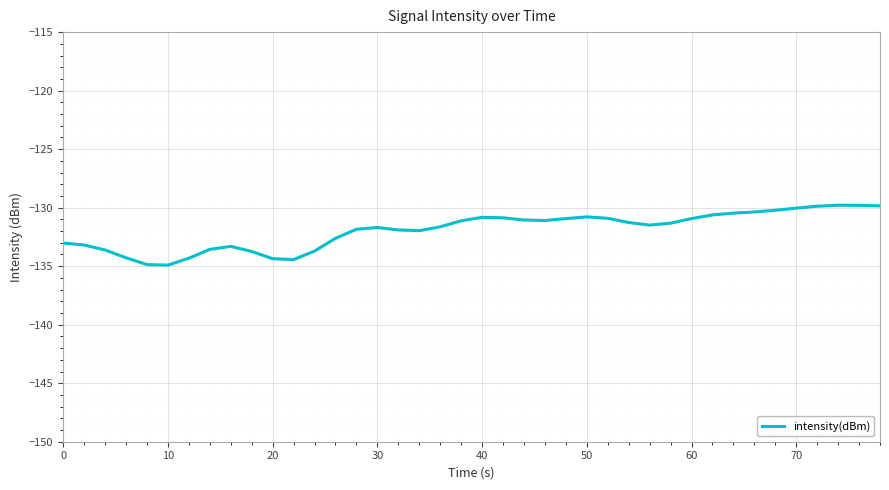

What is the greatest value displayed?

-129.8